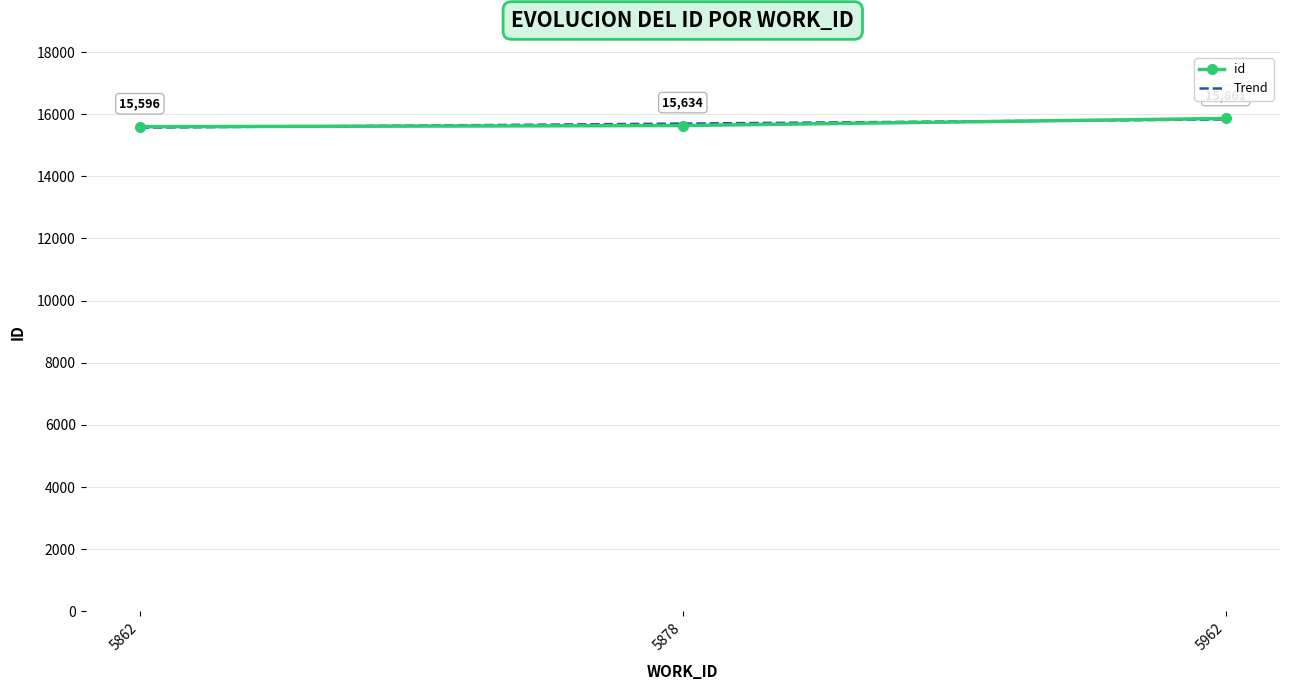

Which category has the highest value in the id series?

5962